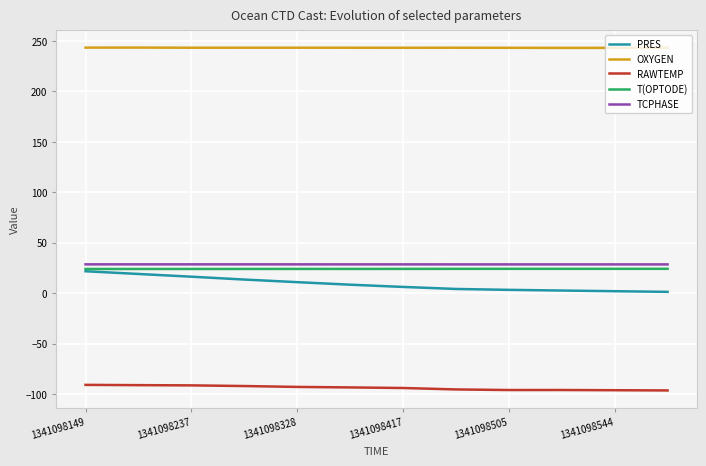

Which series has the widest spread of values?

PRES